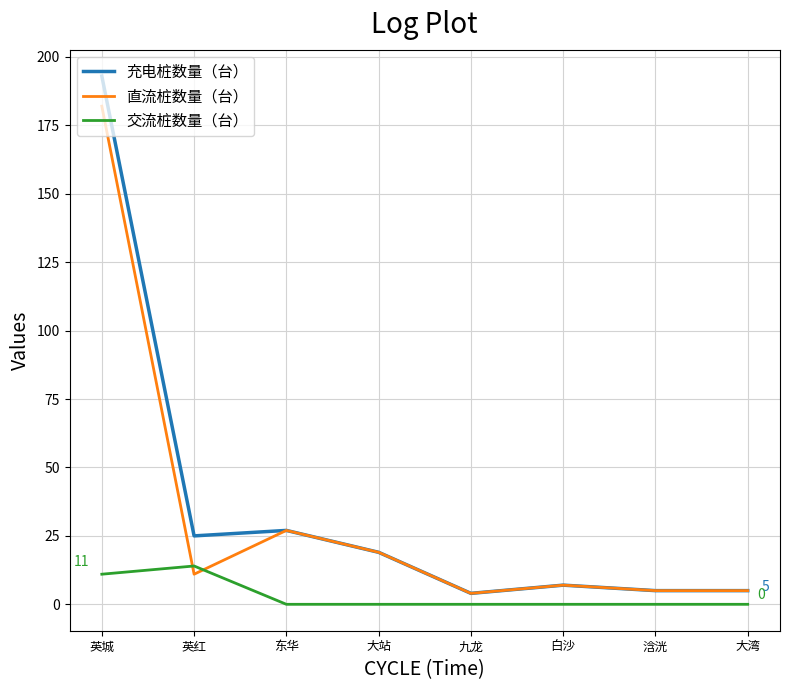

The 直流桩数量（台） series shows 182 at 英城. True or false?

True